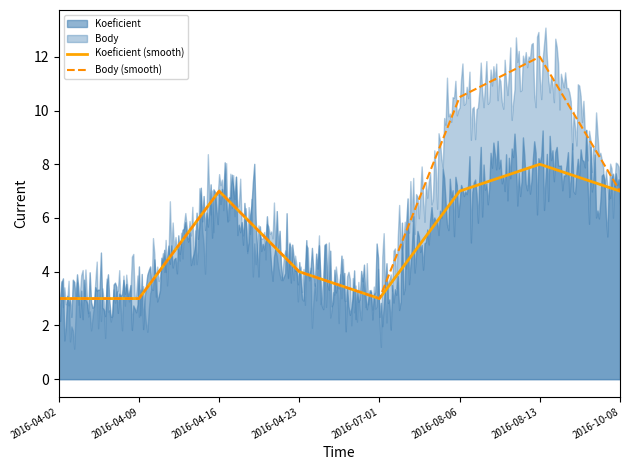

List the series in order of their overall mean, lowest first.

Koeficient, Body